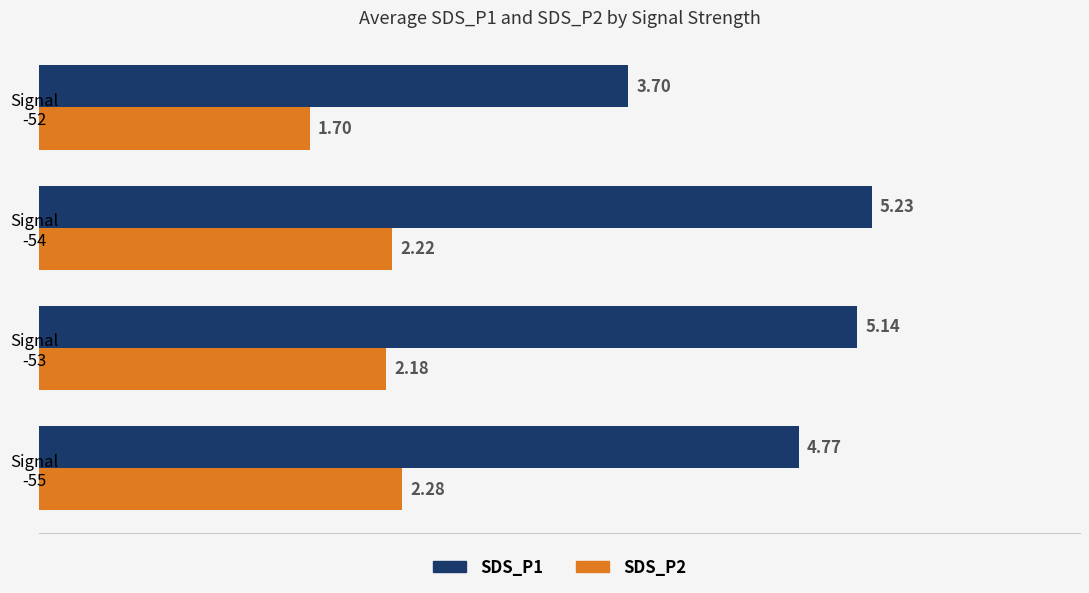

Where is SDS_P2 nearest to the value 1?

Signal
-52